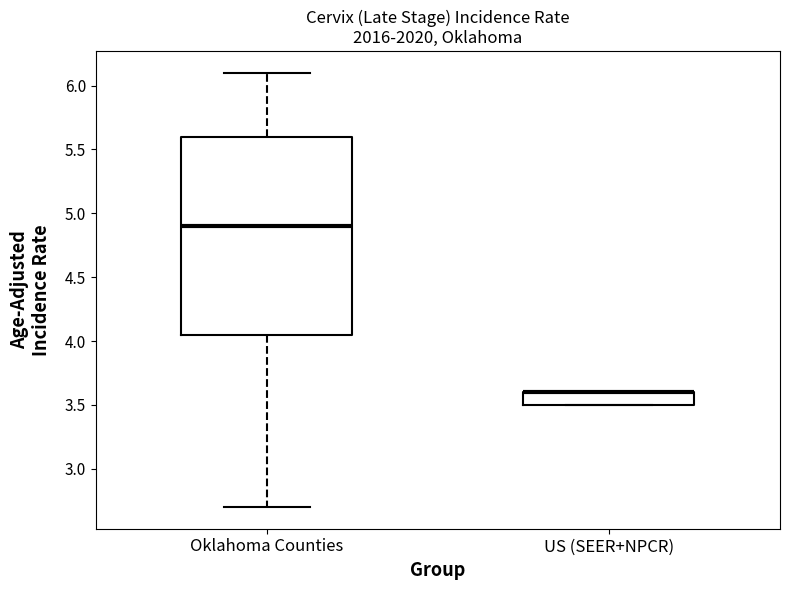

Comparing the boxes themselves (not the whiskers), which one is the tallest?

Oklahoma Counties